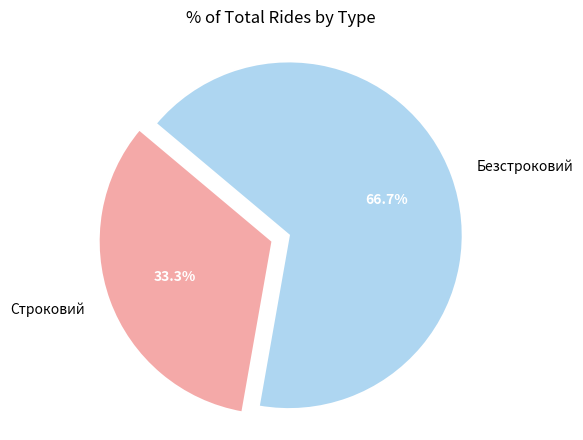

Is Строковий the majority of the pie?

No